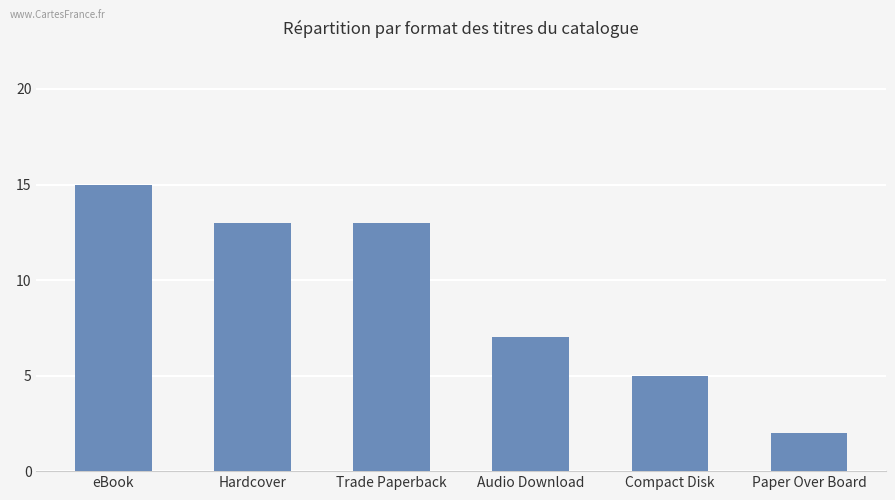

What is the average value?

9